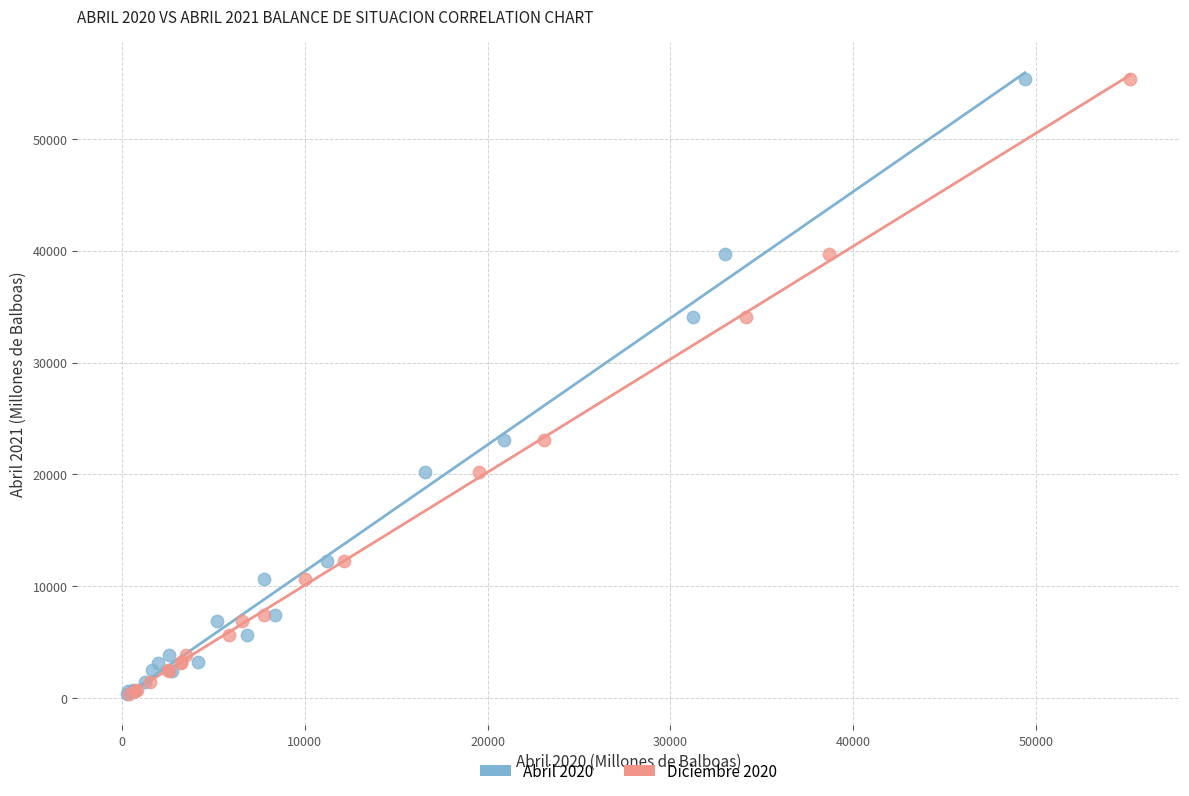

What are all the series names shown in the legend?

Abril 2020, Diciembre 2020